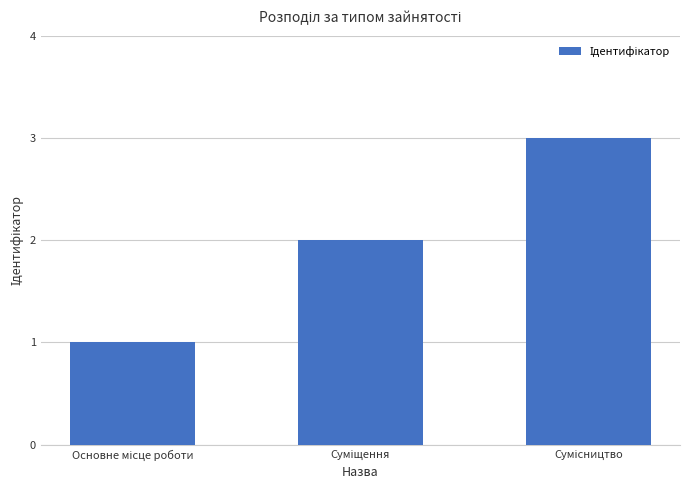

What is the greatest value displayed?

3